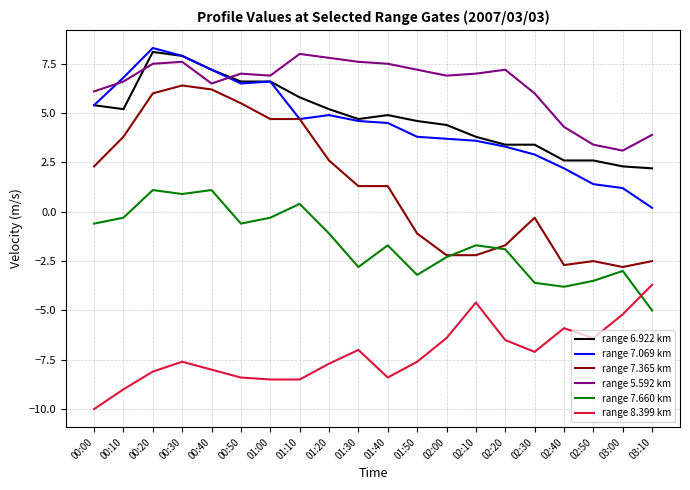

Reading left to right, extract all data points from this chart.

range 6.922 km: 5.4	5.2	8.1	7.9	7.2	6.6	6.6	5.8	5.2	4.7	4.9	4.6	4.4	3.8	3.4	3.4	2.6	2.6	2.3	2.2
range 7.069 km: 5.4	6.8	8.3	7.9	7.2	6.5	6.6	4.7	4.9	4.6	4.5	3.8	3.7	3.6	3.3	2.9	2.2	1.4	1.2	0.2
range 7.365 km: 2.3	3.8	6.0	6.4	6.2	5.5	4.7	4.7	2.6	1.3	1.3	-1.1	-2.2	-2.2	-1.7	-0.3	-2.7	-2.5	-2.8	-2.5
range 5.592 km: 6.1	6.6	7.5	7.6	6.5	7.0	6.9	8.0	7.8	7.6	7.5	7.2	6.9	7.0	7.2	6.0	4.3	3.4	3.1	3.9
range 7.660 km: -0.6	-0.3	1.1	0.9	1.1	-0.6	-0.3	0.4	-1.1	-2.8	-1.7	-3.2	-2.3	-1.7	-1.9	-3.6	-3.8	-3.5	-3.0	-5.0
range 8.399 km: -10.0	-9.0	-8.1	-7.6	-8.0	-8.4	-8.5	-8.5	-7.7	-7.0	-8.4	-7.6	-6.4	-4.6	-6.5	-7.1	-5.9	-6.4	-5.2	-3.7